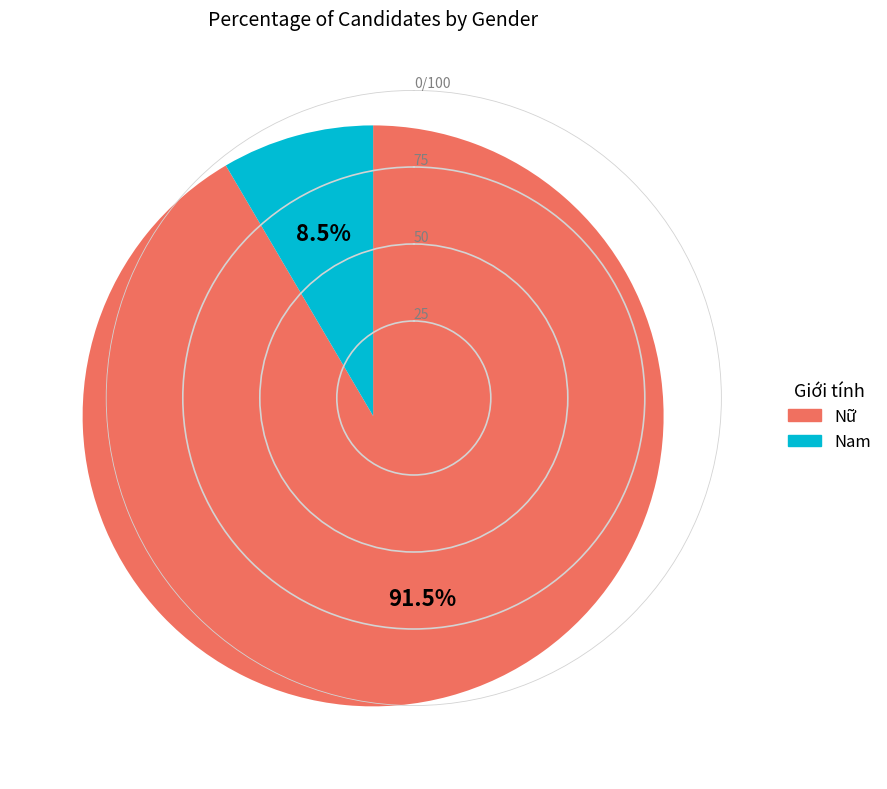

To the nearest percent, what is the combined percentage of Nữ and Nam?

100%